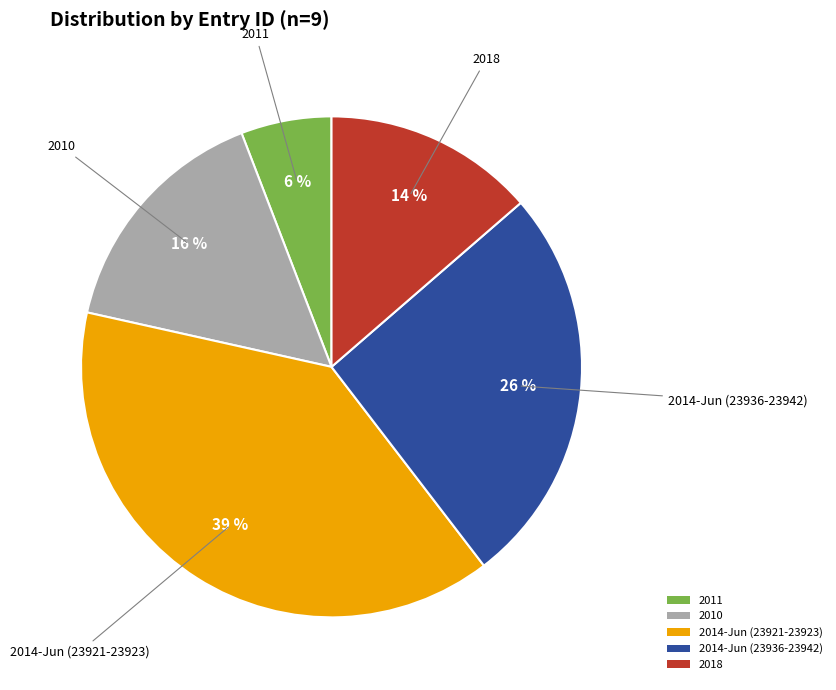

Is 2018 the majority of the pie?

No